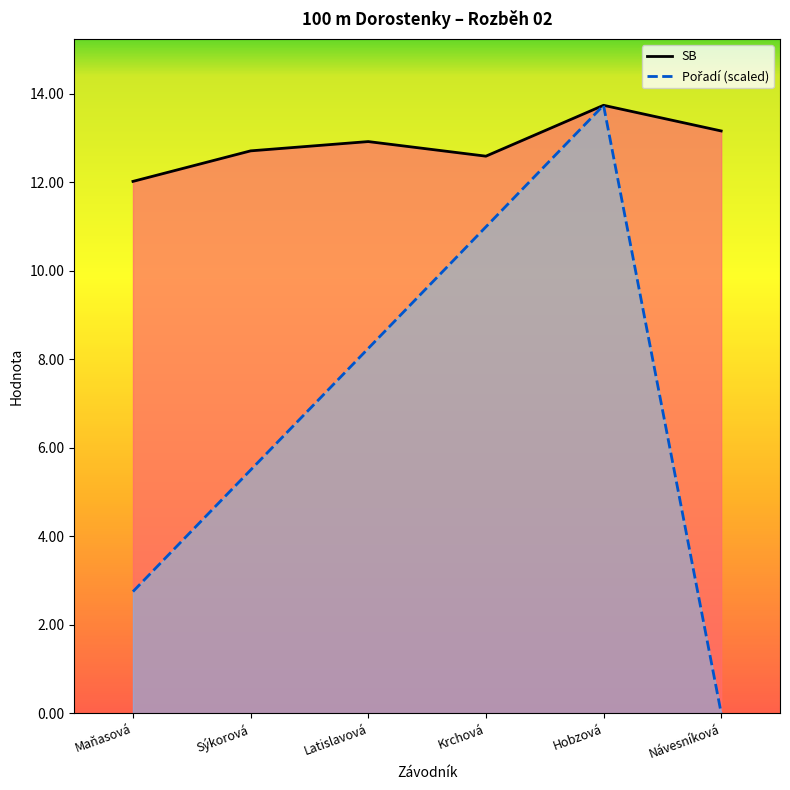

At which label does SB reach its minimum?

Maňasová